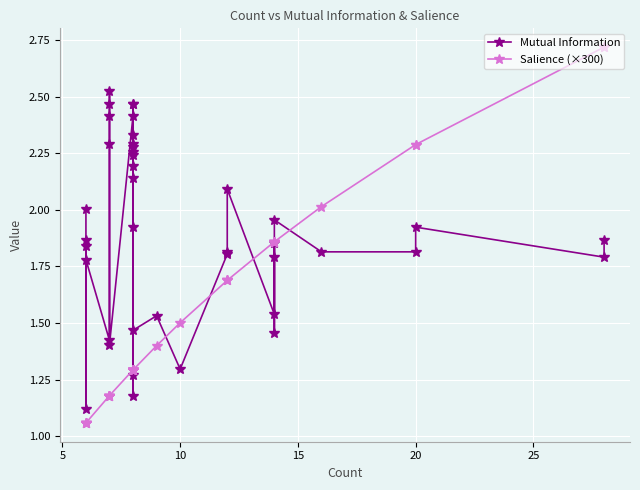

Is it true that Salience (×300) equals 1.1 at 25?

False